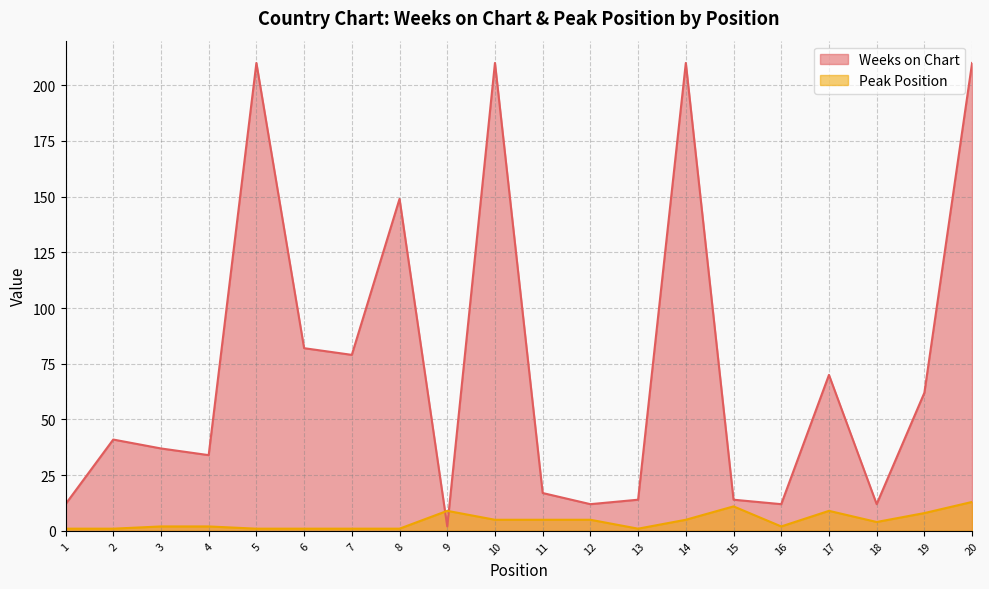

Between 8 and 2, which is larger?

8